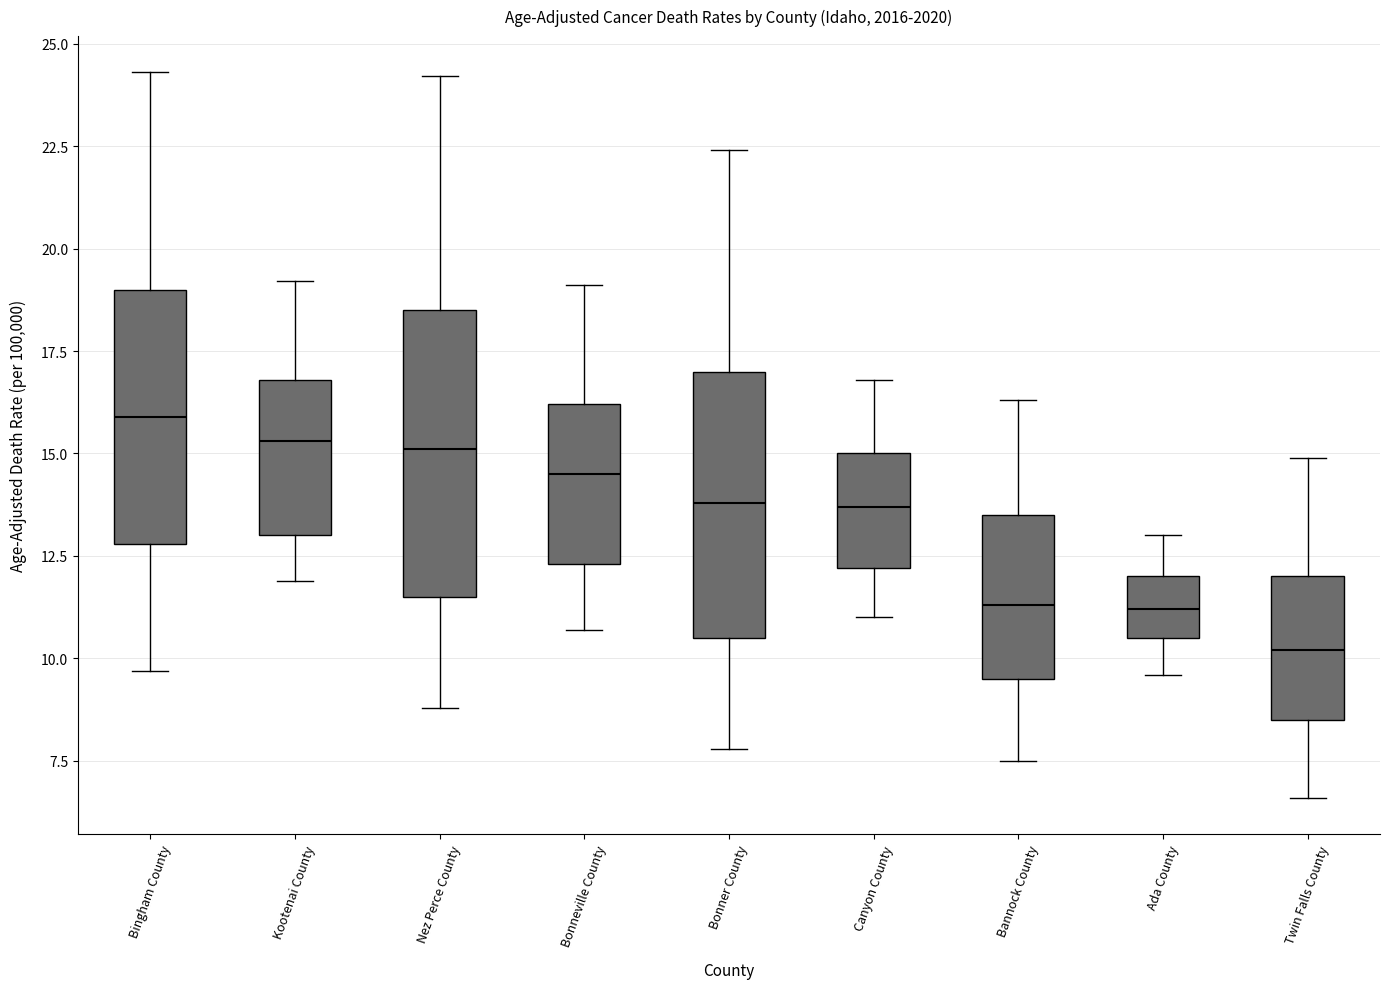

Comparing the boxes themselves (not the whiskers), which one is the tallest?

Nez Perce County